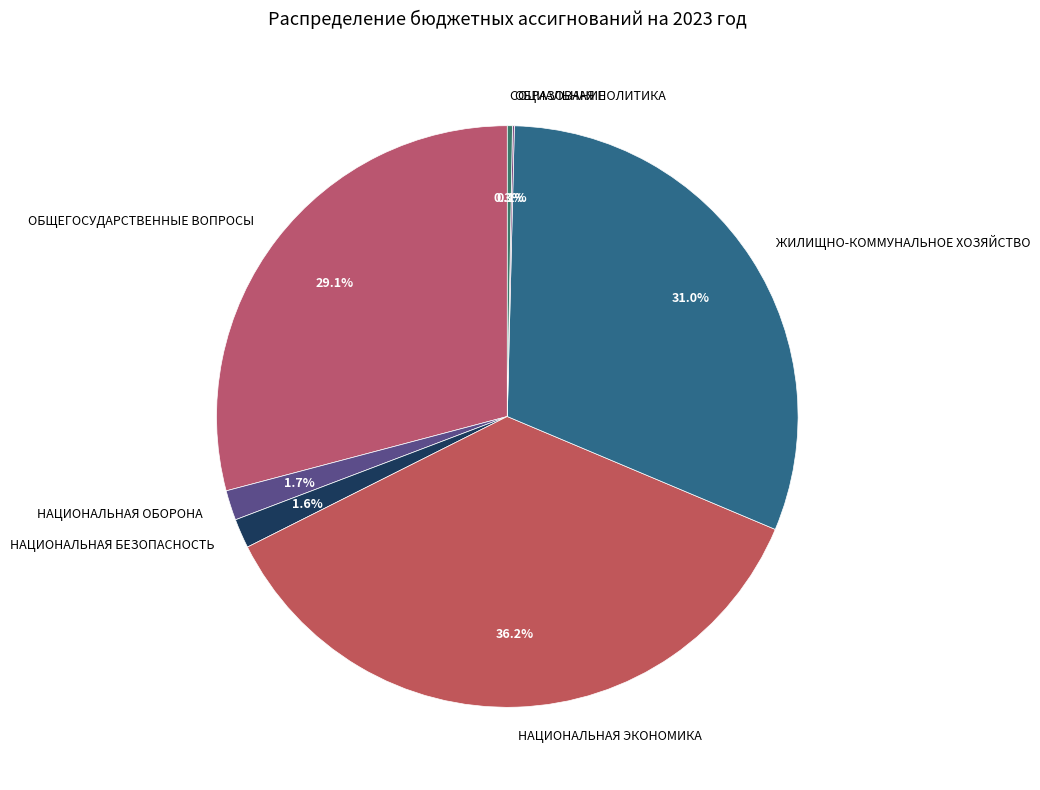

Which has a higher value, ЖИЛИЩНО-КОММУНАЛЬНОЕ ХОЗЯЙСТВО or СОЦИАЛЬНАЯ ПОЛИТИКА?

ЖИЛИЩНО-КОММУНАЛЬНОЕ ХОЗЯЙСТВО